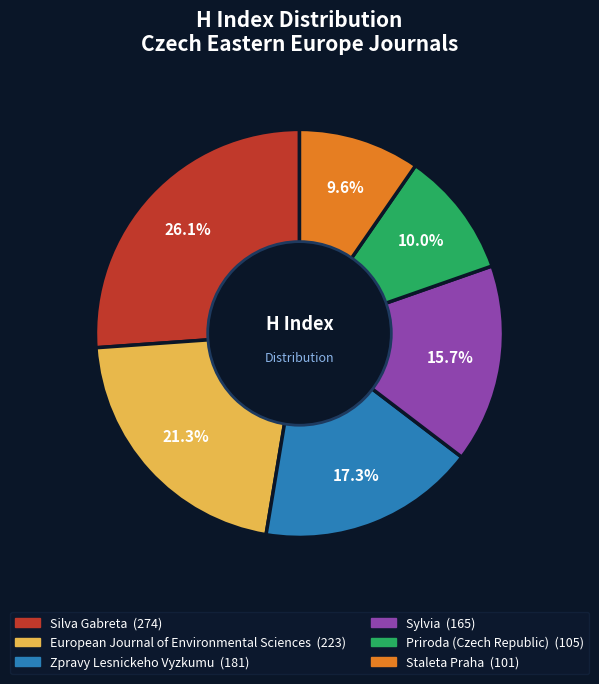

Which slice is the largest?

Silva Gabreta